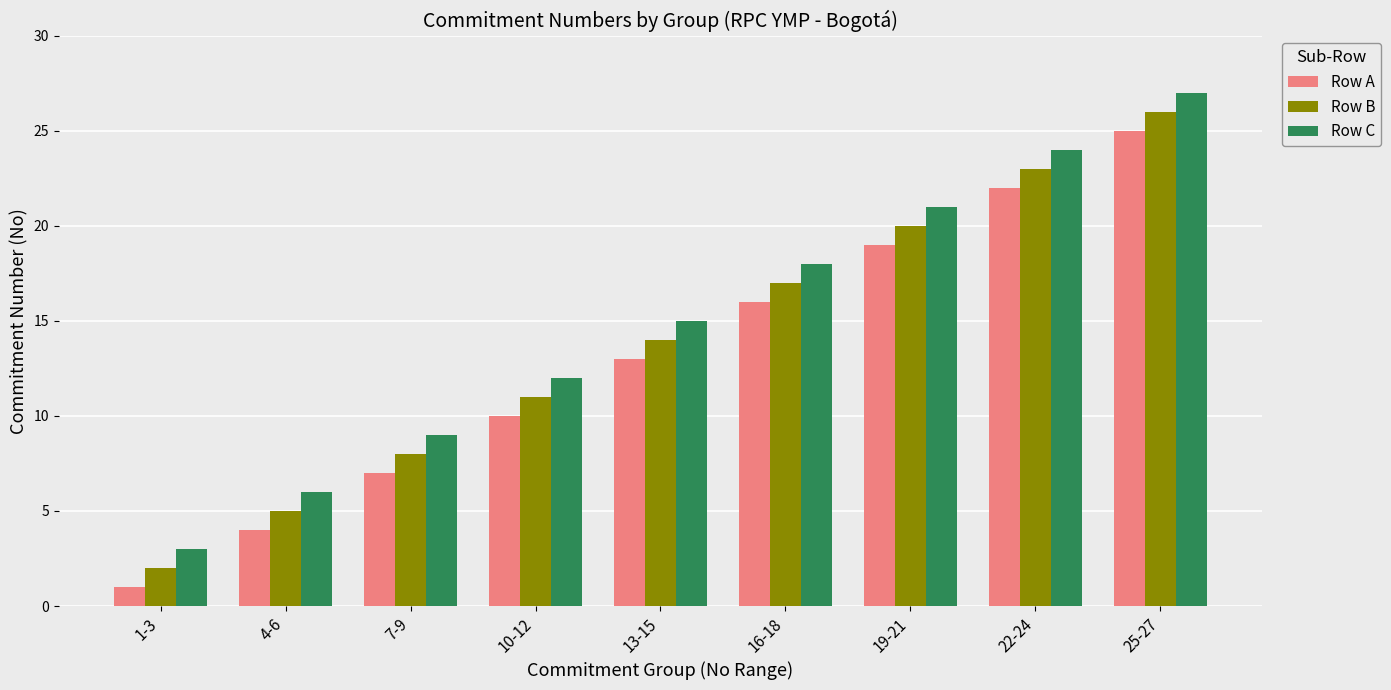

The Row B series shows 20 at 19-21. True or false?

True